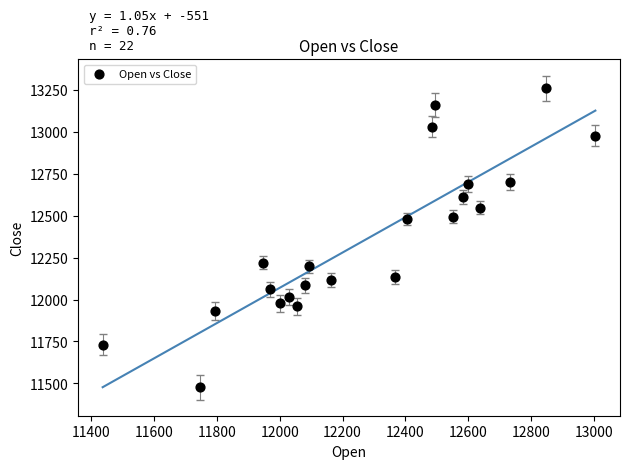

What is the range of Y values (max minus min)?

1781